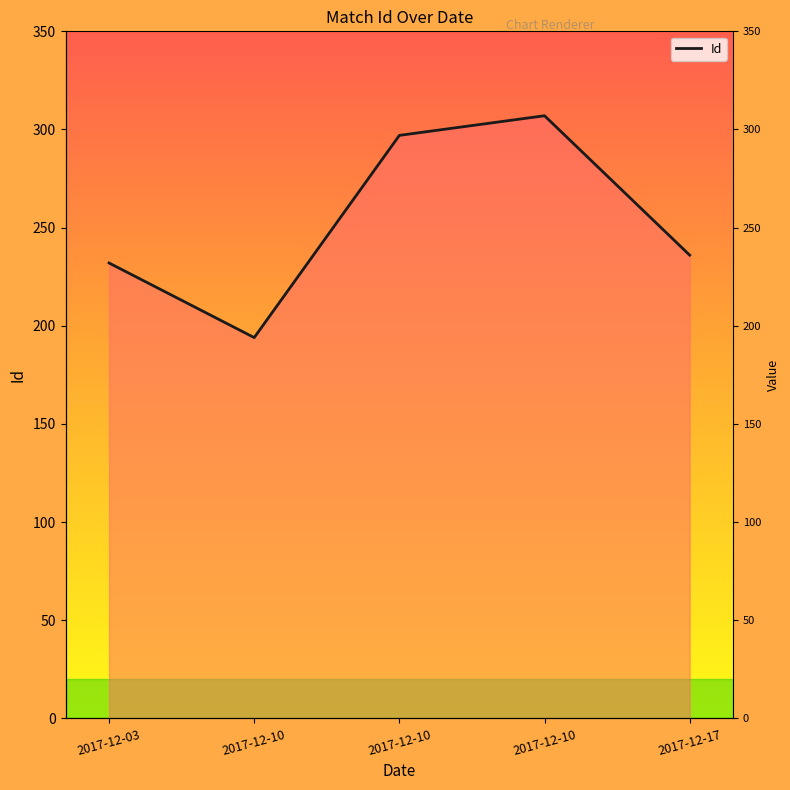

Count the number of data series in this chart.

1